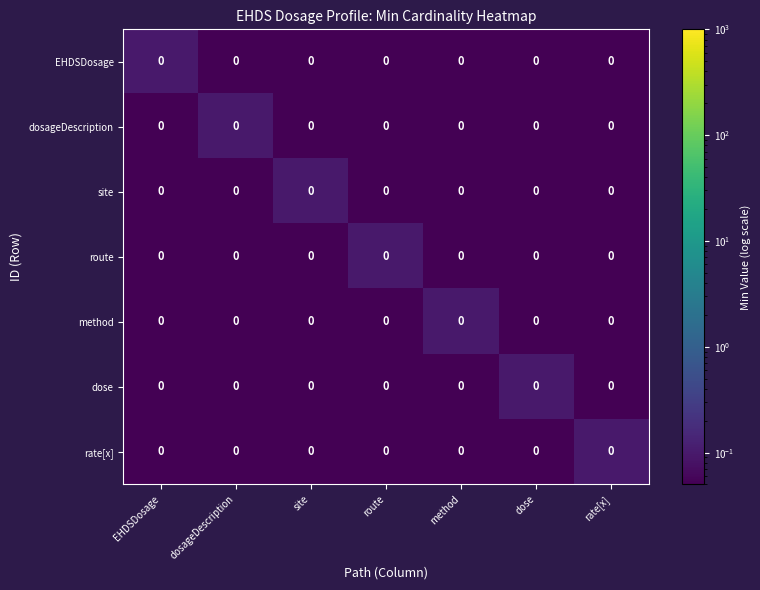

Is it true that site equals 0.1 at dose?

False